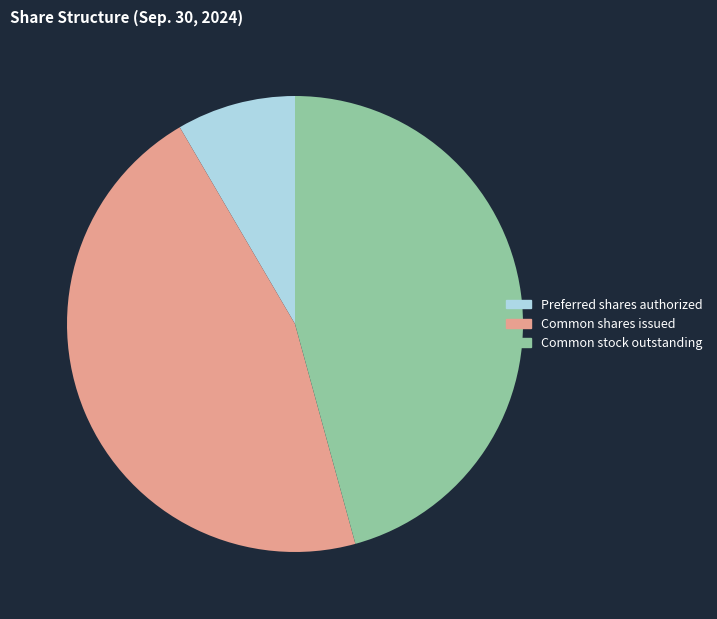

Is the sum of Preferred shares authorized and Common shares issued greater than half?

Yes